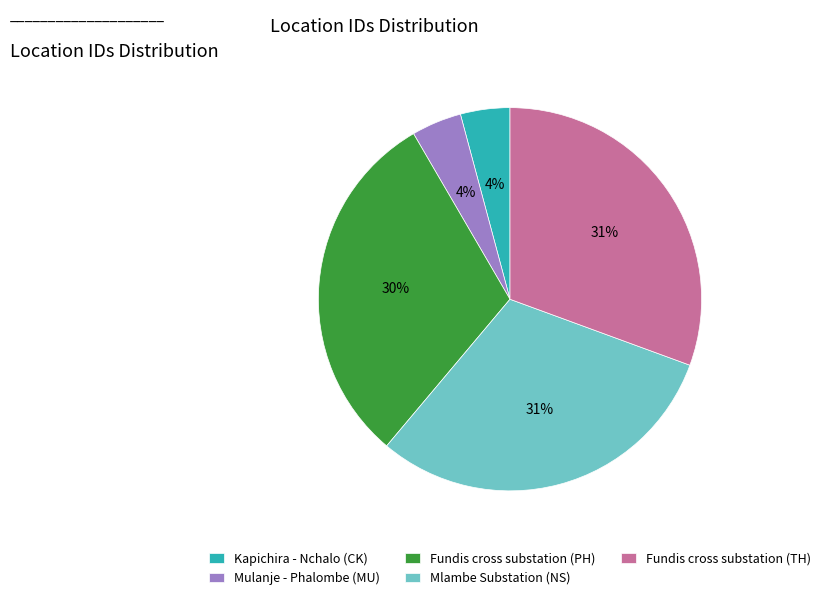

To the nearest percent, what percentage of the pie is Mulanje - Phalombe (MU)?

4%